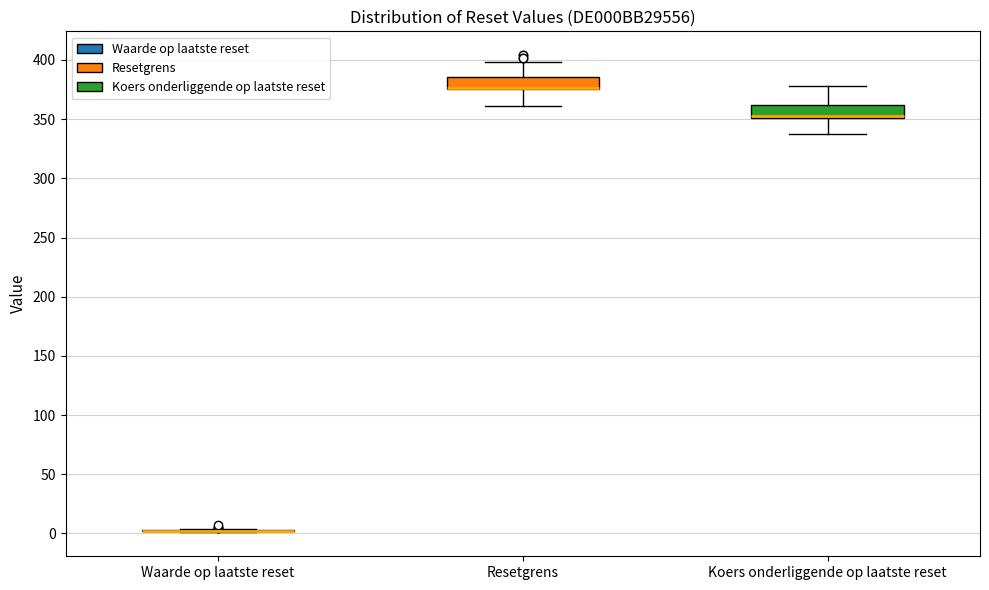

Reading left to right, read every box against the y-axis: the position of its median line, the range the box covers, and the ends of its whiskers. The values are not printed on the chart, so give them approximately, as read against the axis.

Waarde op laatste reset: box collapsed to a line at 0, whiskers 0 to 5
Resetgrens: median 375 (drawn on the box's lower edge), box 375 to 385, whiskers 360 to 400
Koers onderliggende op laatste reset: median 350 (drawn on the box's lower edge), box 350 to 360, whiskers 340 to 380